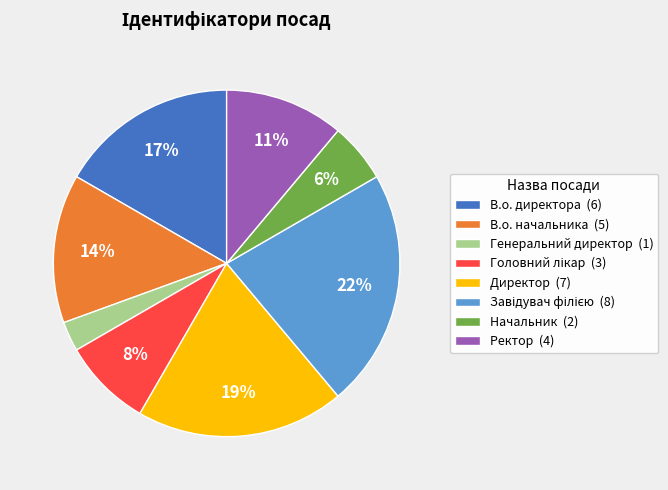

Is it true that Ректор is 11% of the pie?

True